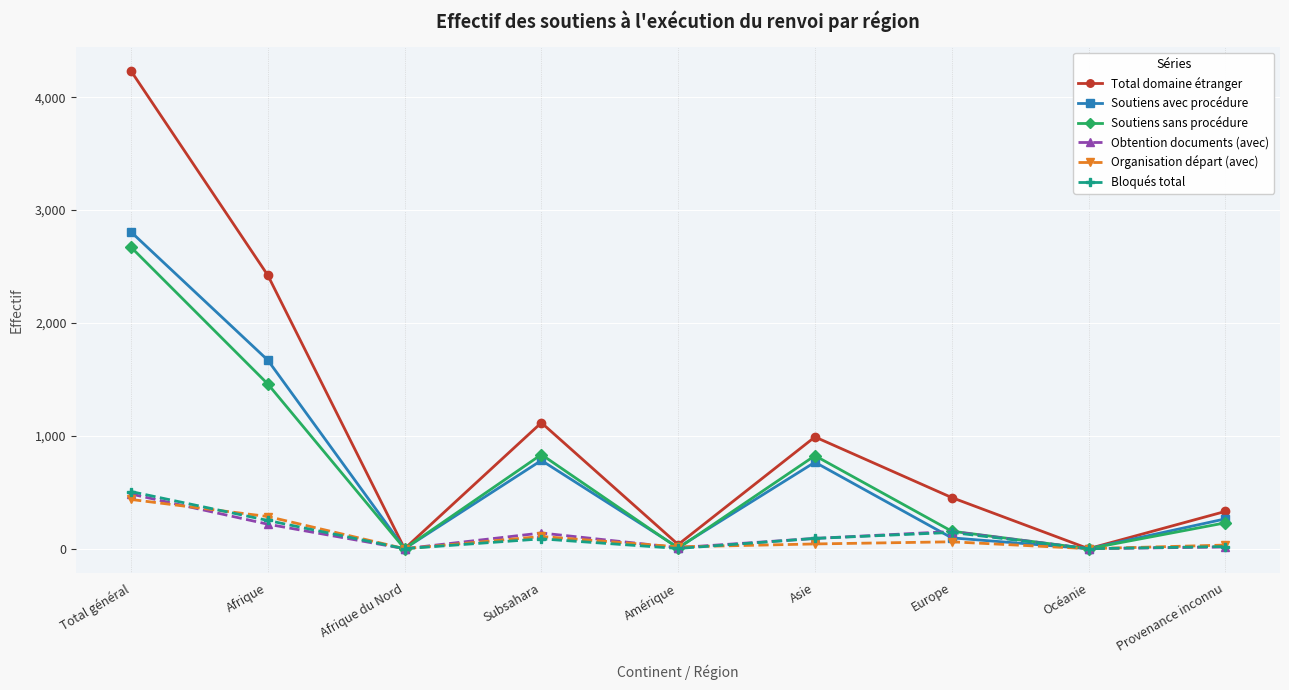

What position from the left is Total général?

1